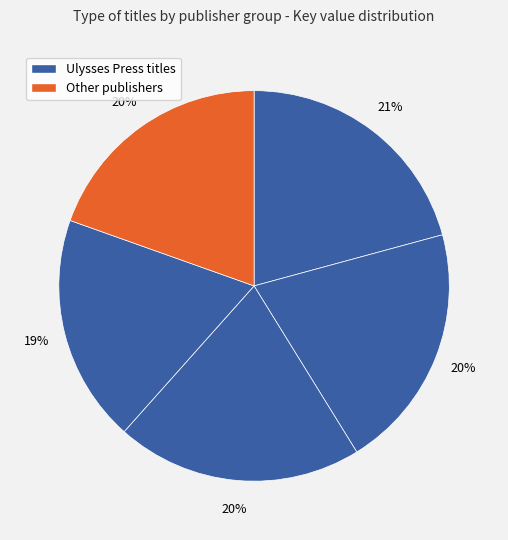

How many segments does this pie chart have?

5